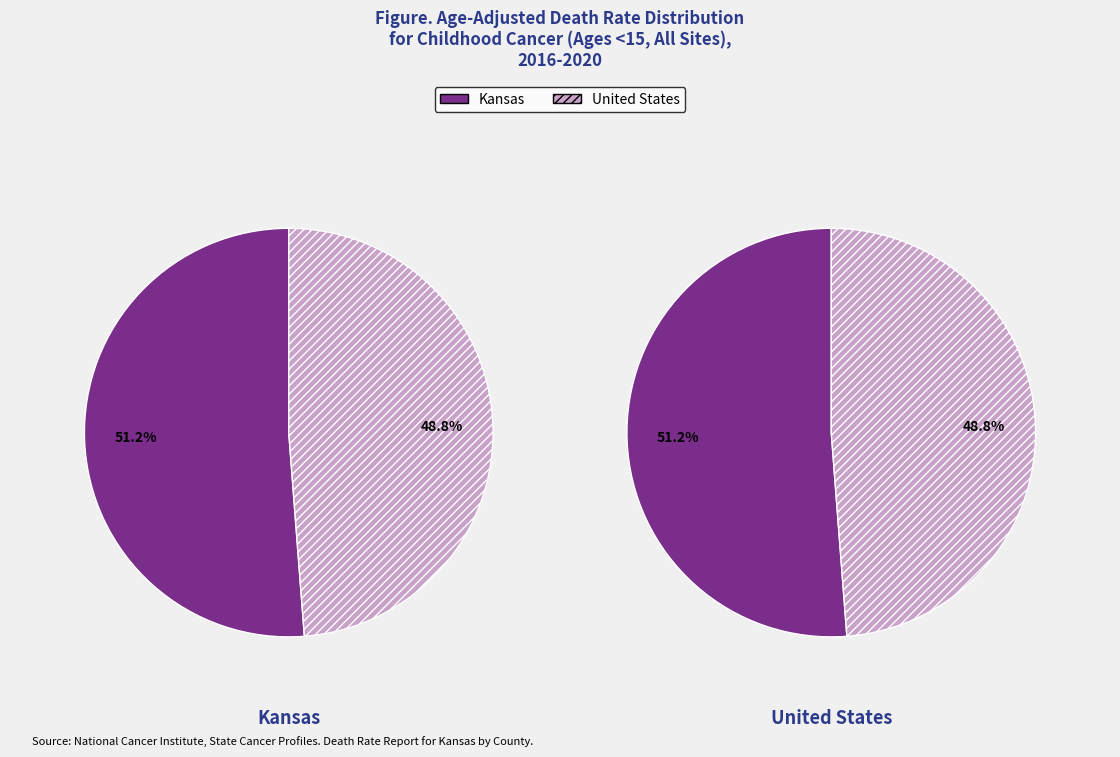

Is there any slice that represents more than half of the pie?

Yes